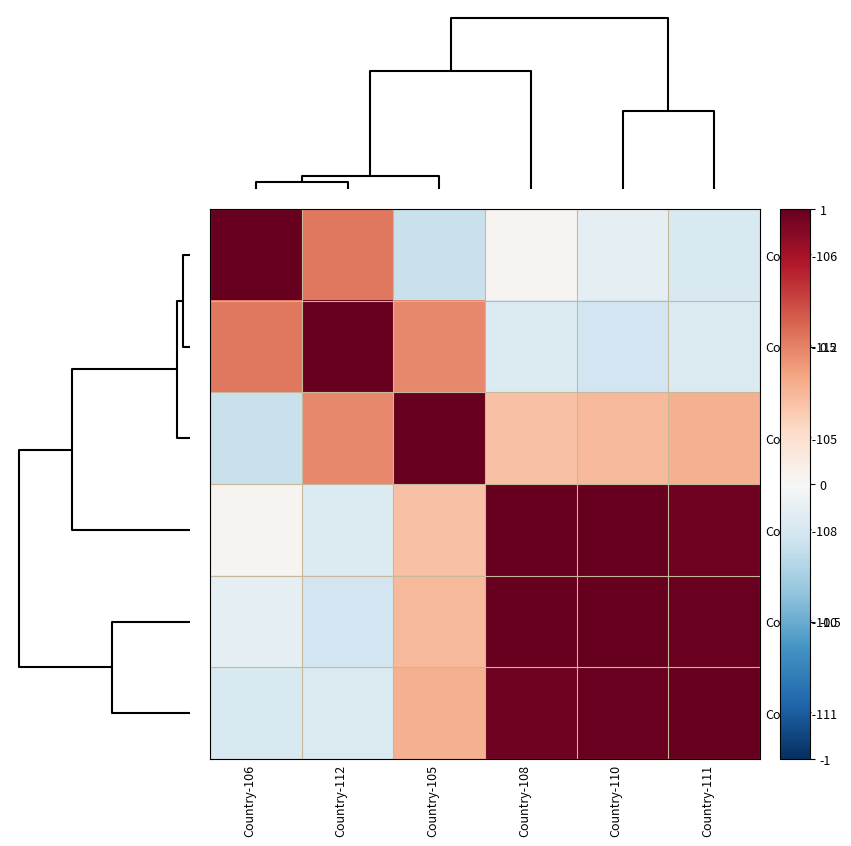

Reading left to right, list all the values displayed in this chart.

Country-106: Country-106=1.0	Country-112=0.5	Country-105=-0.2	Country-108=0.0	Country-110=-0.1	Country-111=-0.2
Country-112: Country-106=0.5	Country-112=1.0	Country-105=0.5	Country-108=-0.1	Country-110=-0.2	Country-111=-0.1
Country-105: Country-106=-0.2	Country-112=0.5	Country-105=1.0	Country-108=0.3	Country-110=0.3	Country-111=0.4
Country-108: Country-106=0.0	Country-112=-0.1	Country-105=0.3	Country-108=1.0	Country-110=1.0	Country-111=1.0
Country-110: Country-106=-0.1	Country-112=-0.2	Country-105=0.3	Country-108=1.0	Country-110=1.0	Country-111=1.0
Country-111: Country-106=-0.2	Country-112=-0.1	Country-105=0.4	Country-108=1.0	Country-110=1.0	Country-111=1.0